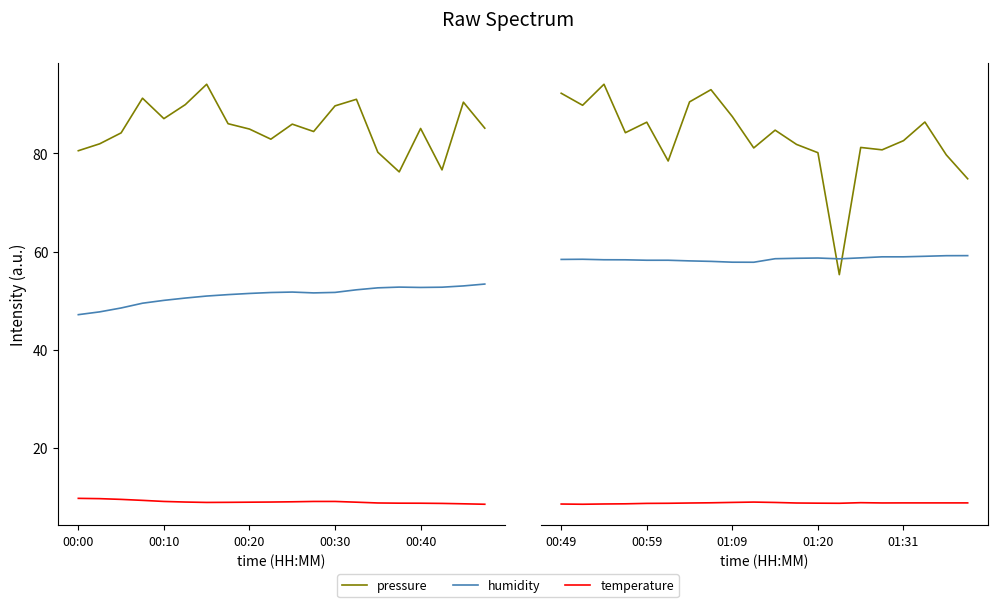

How many interior local peaks does the pressure series have?

6